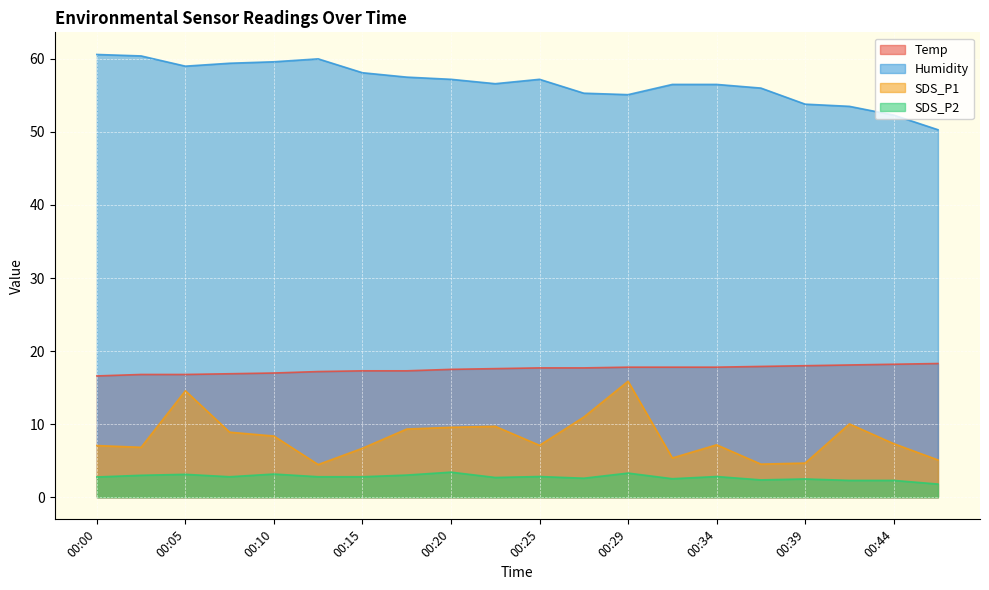

List the series in order of their peak value, lowest first.

SDS_P2, SDS_P1, Temp, Humidity